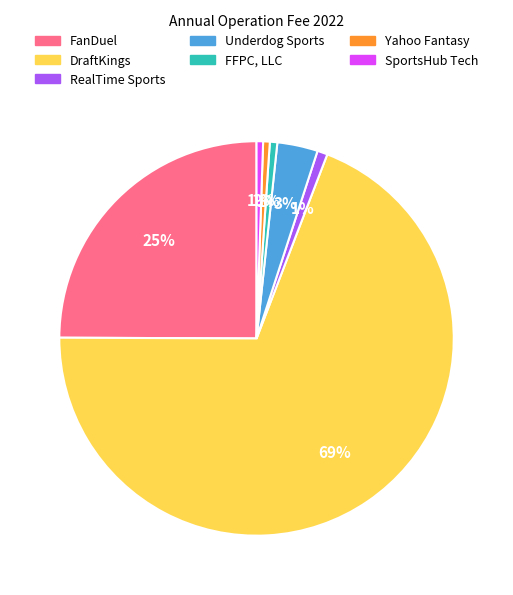

To the nearest percent, what is the average slice percentage?

14%